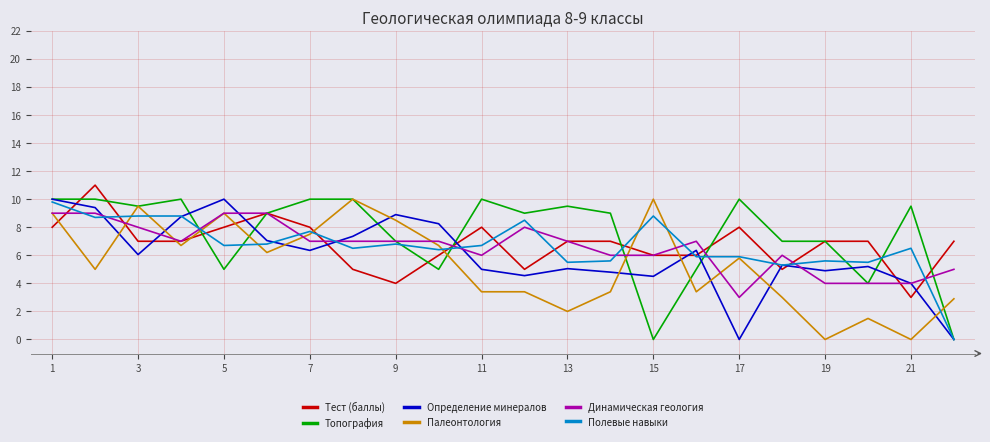

What is the maximum value for Тест (баллы)?

11.0